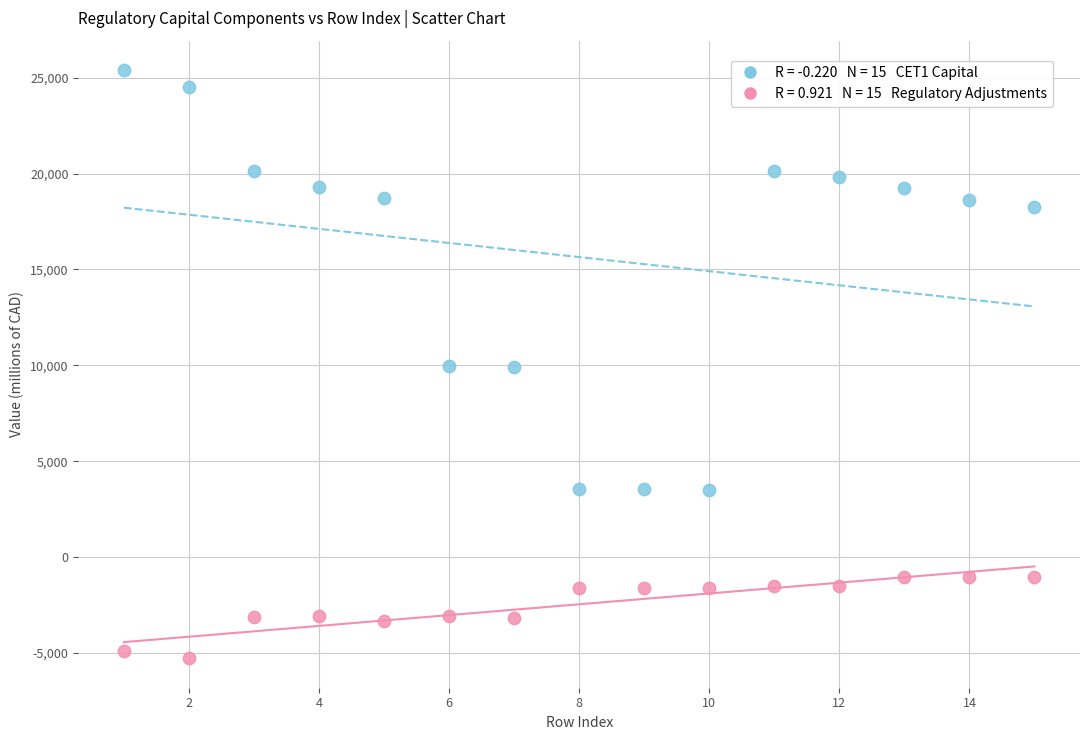

Across all data points, what is the range of X values (max minus min)?

14